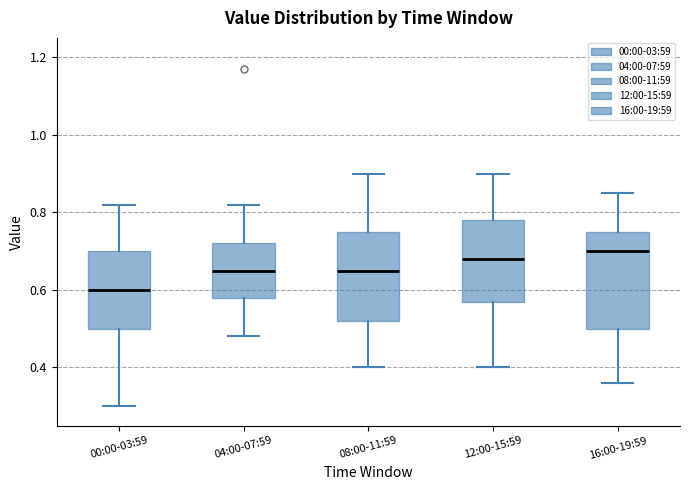

Reading left to right, transcribe this box plot: for each box, give where its median line is, the range the box spans, and where its two whiskers end, as read against the y-axis. The values are not printed on the chart, so give them approximately, as read against the axis.

00:00-03:59: median 0.60, box 0.50 to 0.70, whiskers 0.30 to 0.82
04:00-07:59: median 0.66, box 0.58 to 0.72, whiskers 0.48 to 0.82
08:00-11:59: median 0.66, box 0.52 to 0.76, whiskers 0.40 to 0.90
12:00-15:59: median 0.68, box 0.58 to 0.78, whiskers 0.40 to 0.90
16:00-19:59: median 0.70, box 0.50 to 0.76, whiskers 0.36 to 0.86